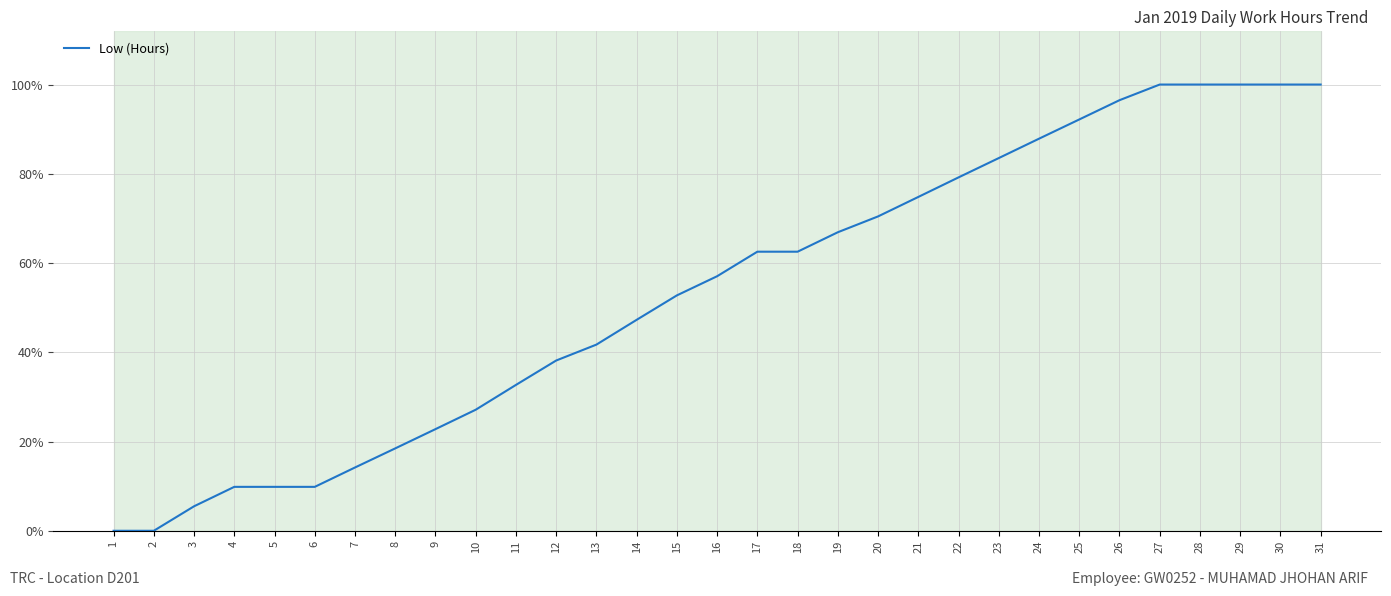

What is the greatest value displayed?

1.0